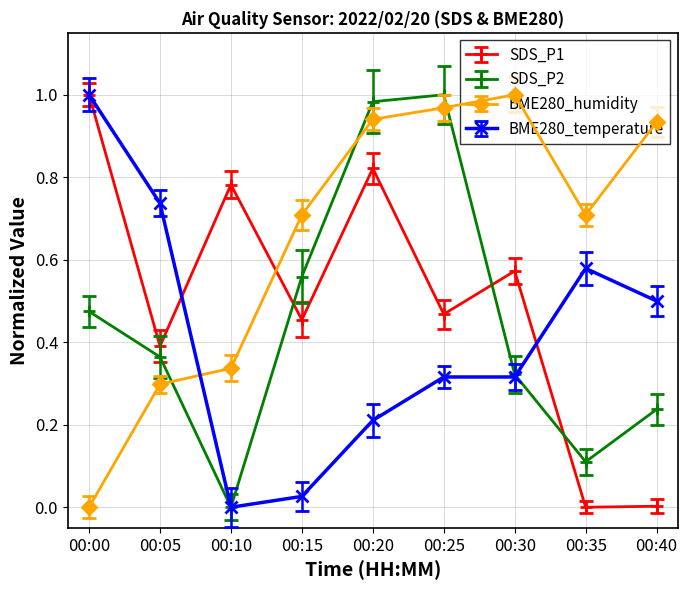

Which series changed the most between 00:05 and 00:15?

BME280_temperature